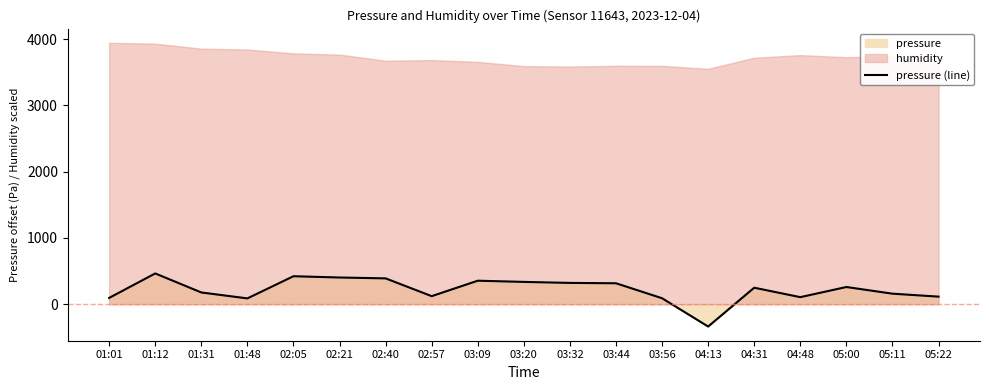

How many points are higher than both their immediate neighbors (excluding endpoints)?

5